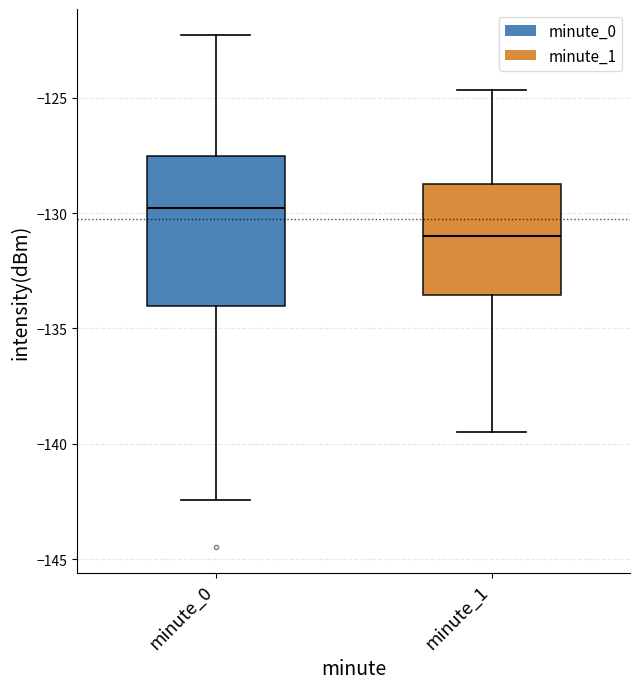

Which box has the highest median line?

minute_0